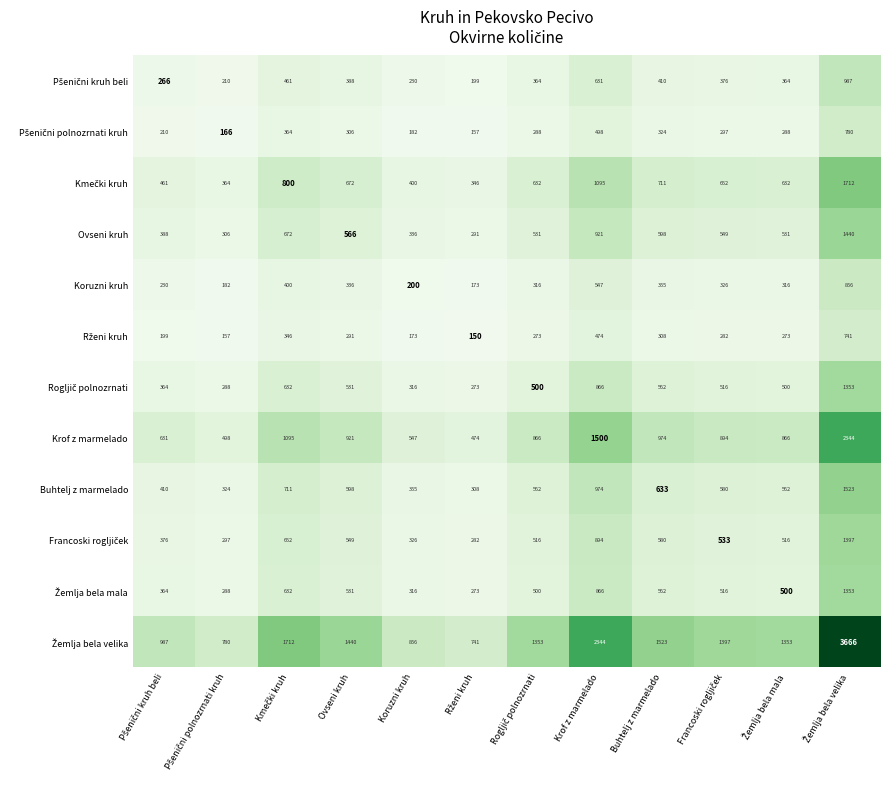

What is the average value of the Koruzni kruh series?

353